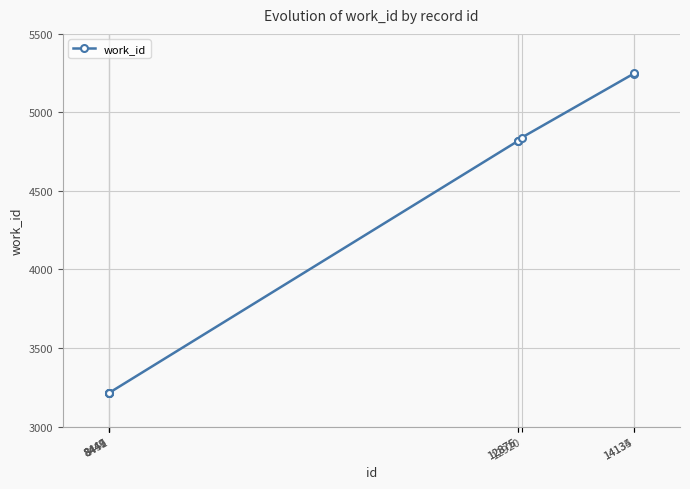

What is the value of the 7th point from the left?

4840